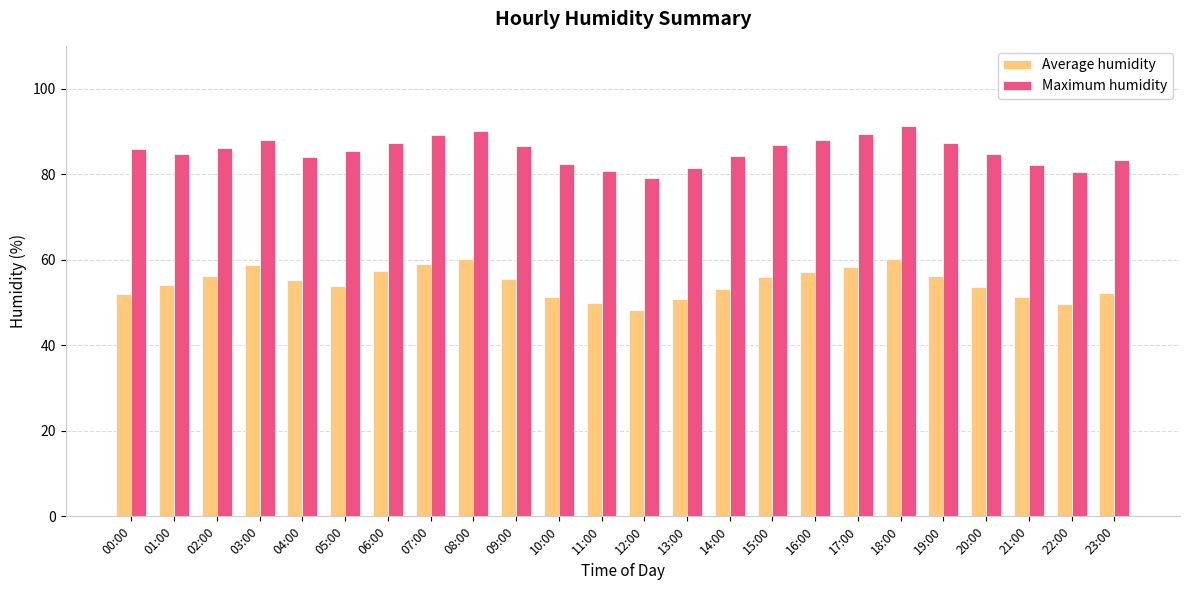

Which series changed the most between 03:00 and 13:00?

Average humidity